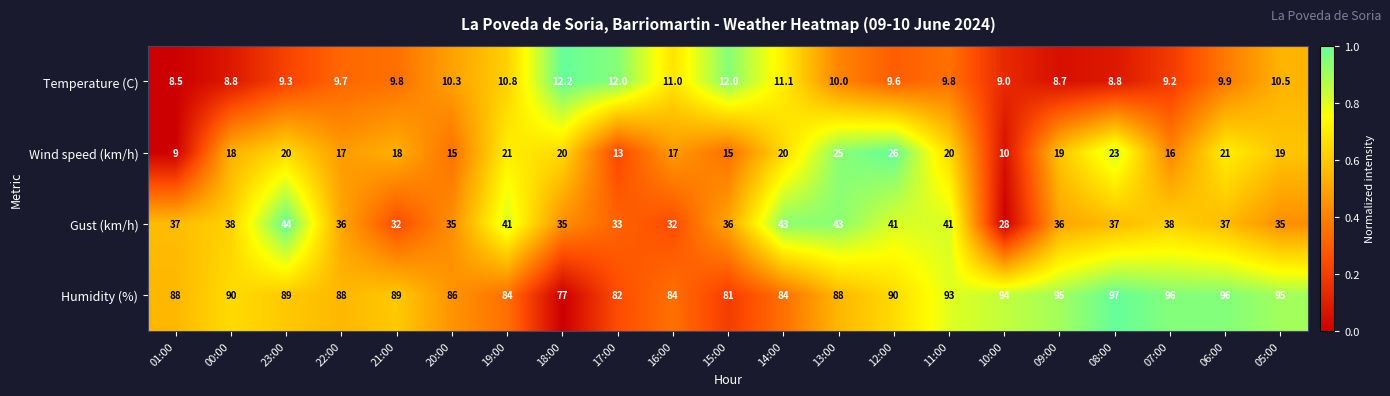

At which label does Wind speed (km/h) reach its peak?

12:00